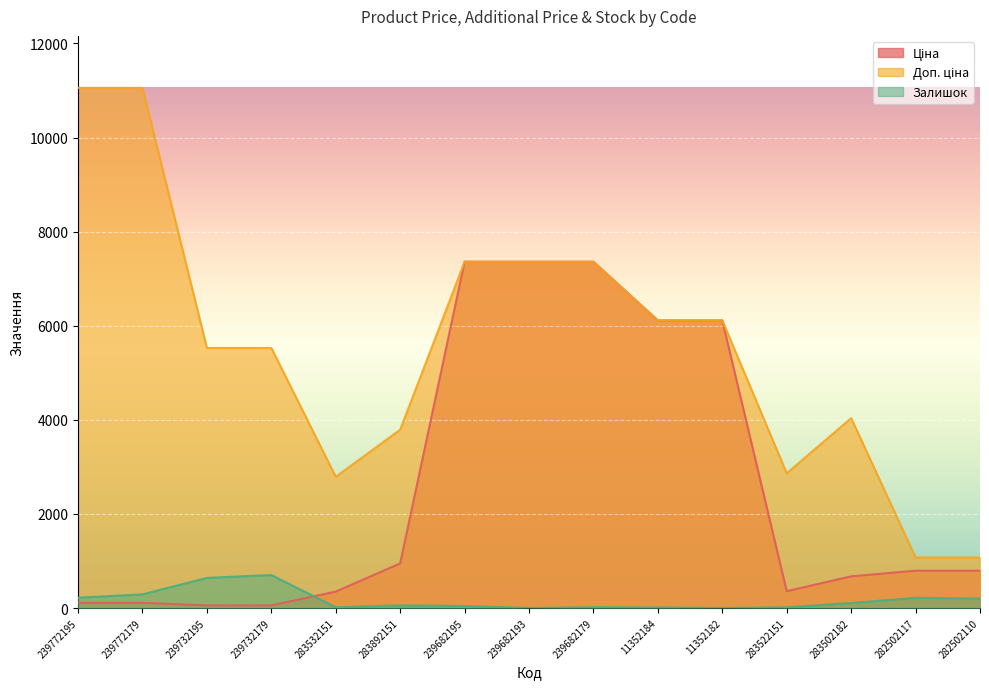

What is the label of the 7th point from the right?

239682179